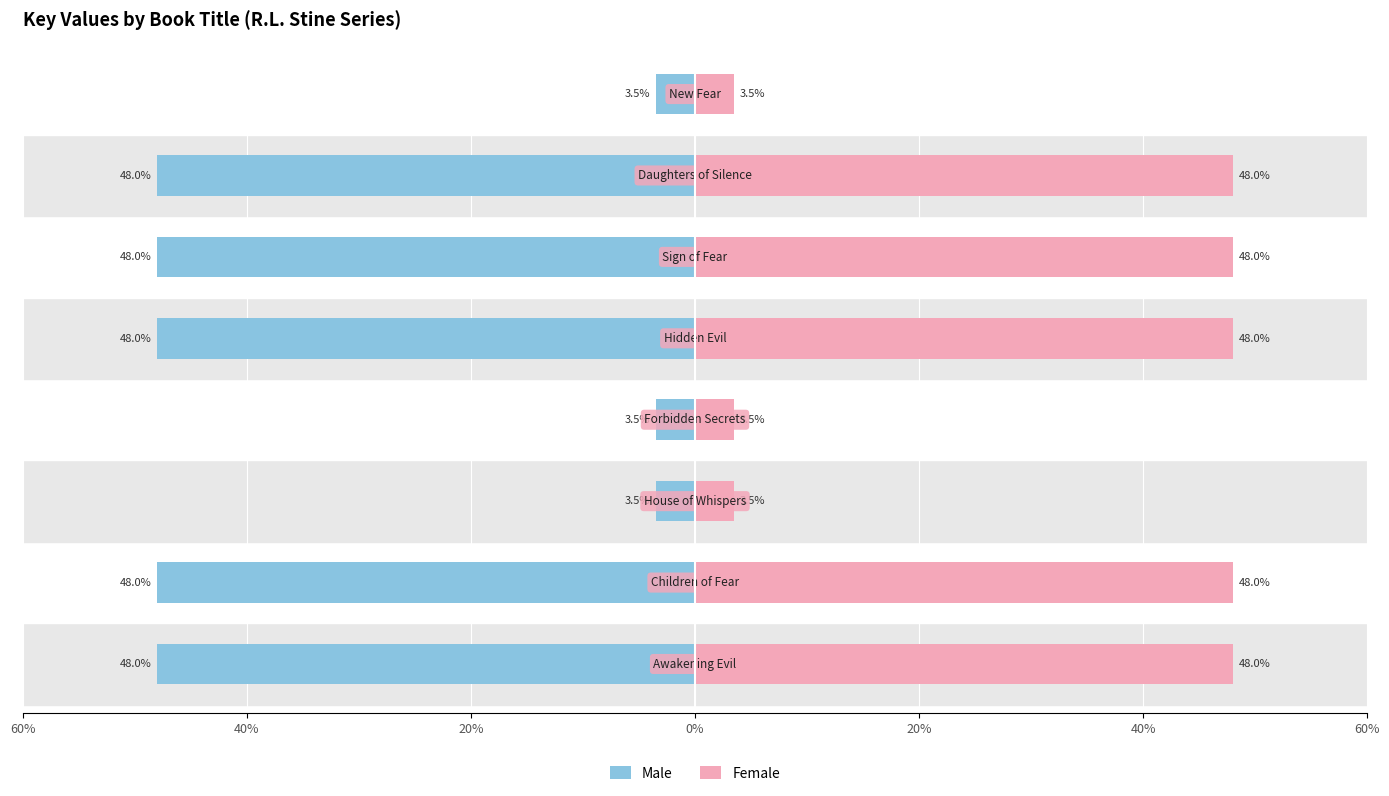

Is it true that Male equals -76.2 at 40%?

False